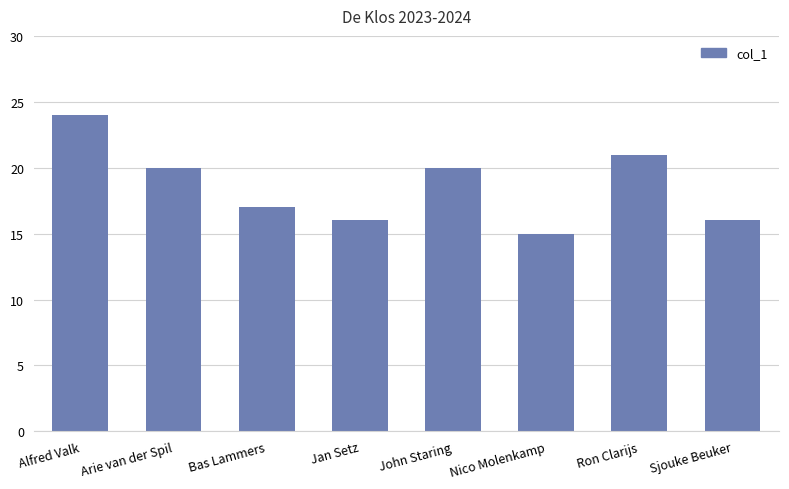

How many values are below 20?

4